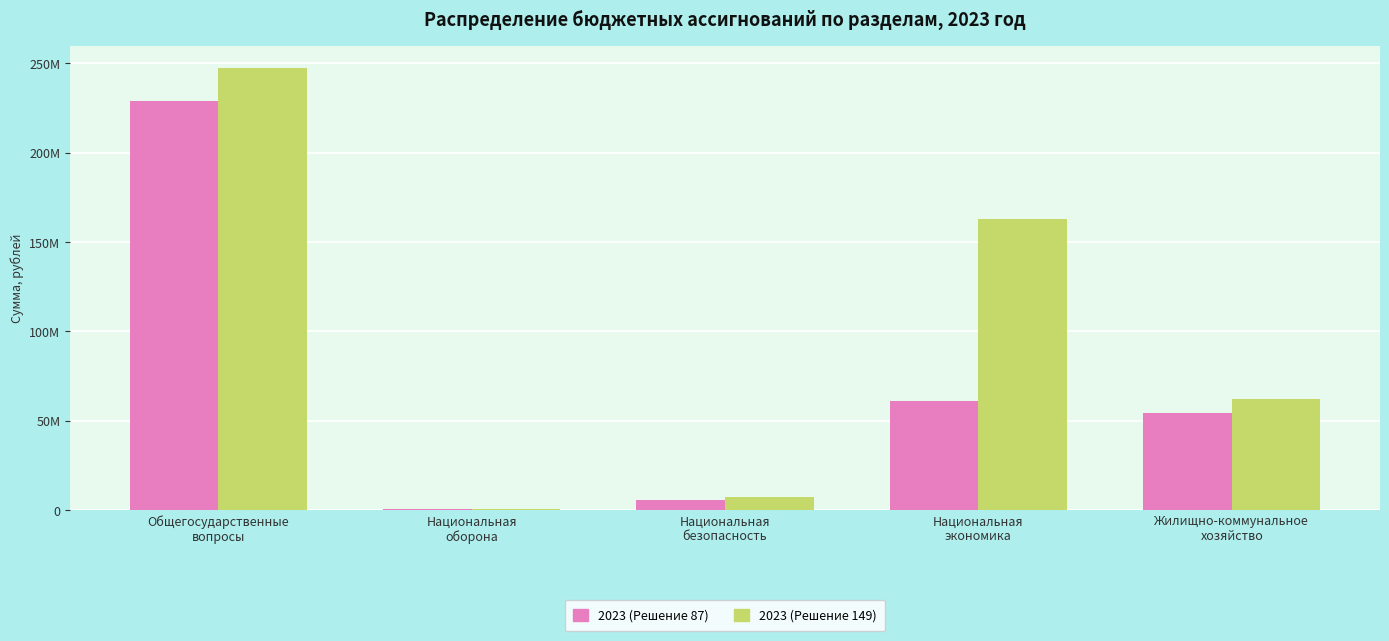

Which category has the highest value in the 2023 (Решение 87) series?

Общегосударственные
вопросы